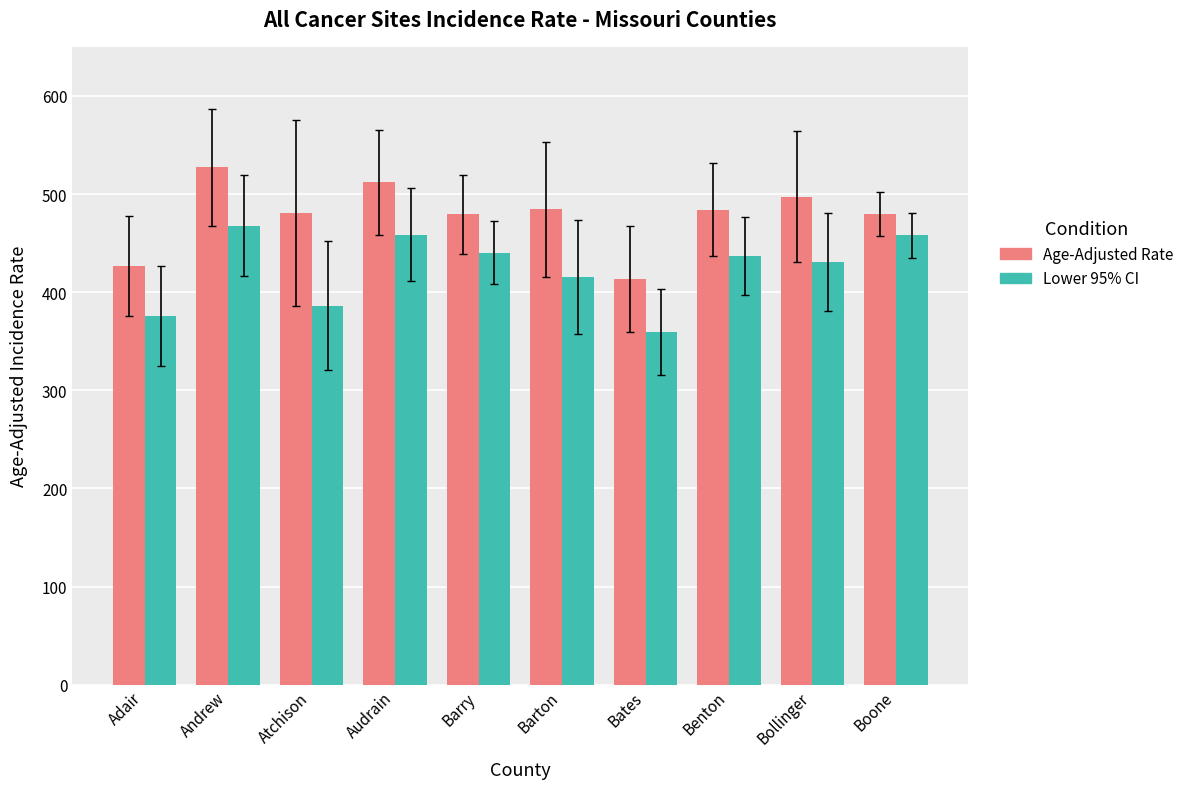

How many bars are there in total?

20